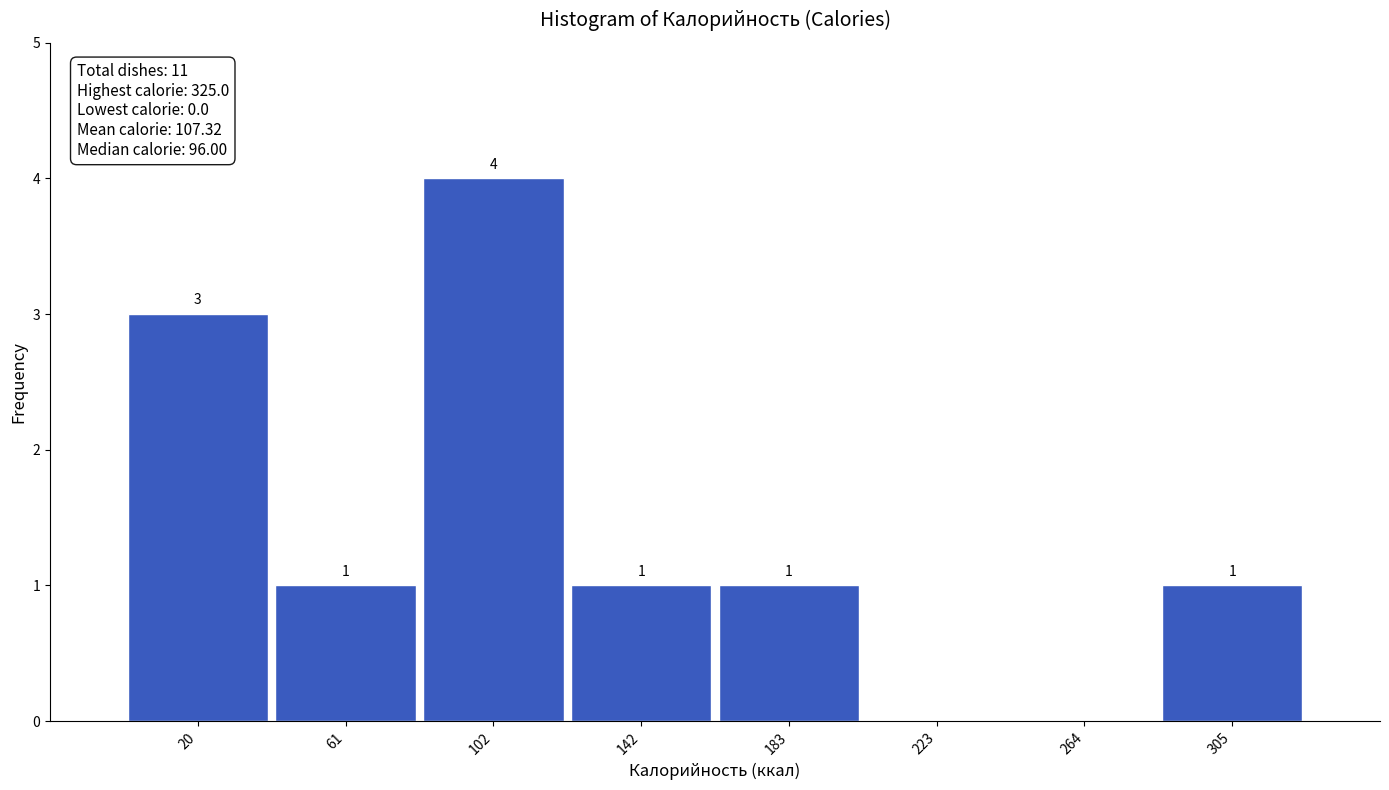

Over which range of the x-axis is the bar tallest?

80 to 120